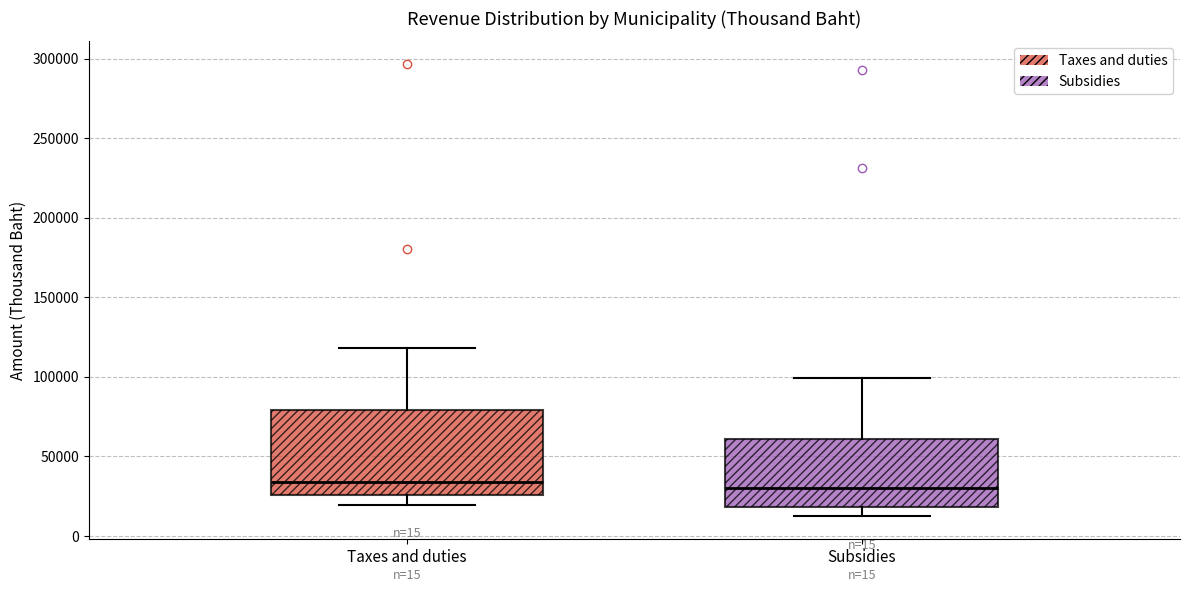

Where does the median line of the box for Subsidies sit on the y-axis? The values are not printed on the chart, so give them approximately, as read against the axis.

30000